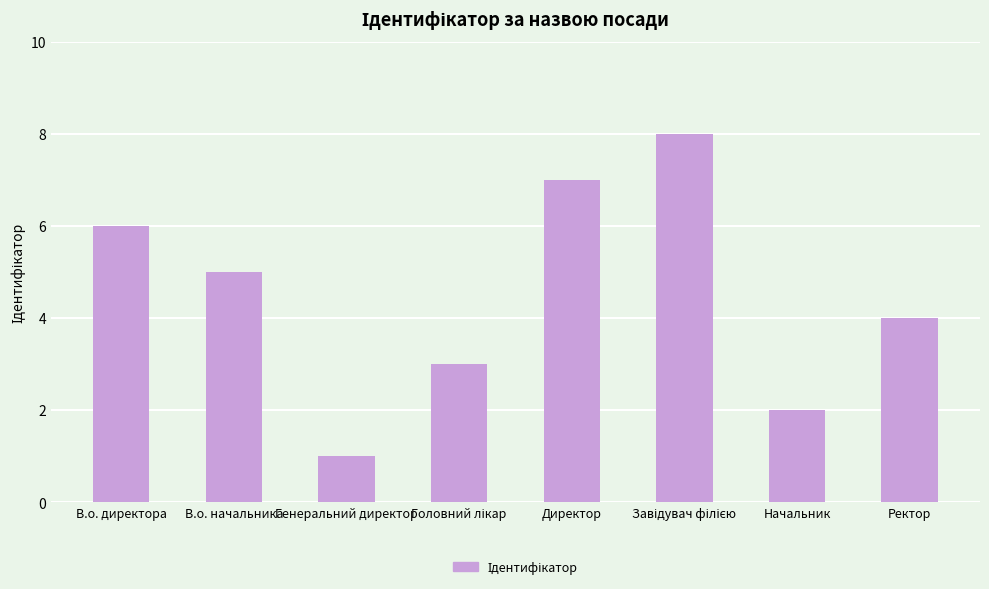

How many bars are there in total?

8